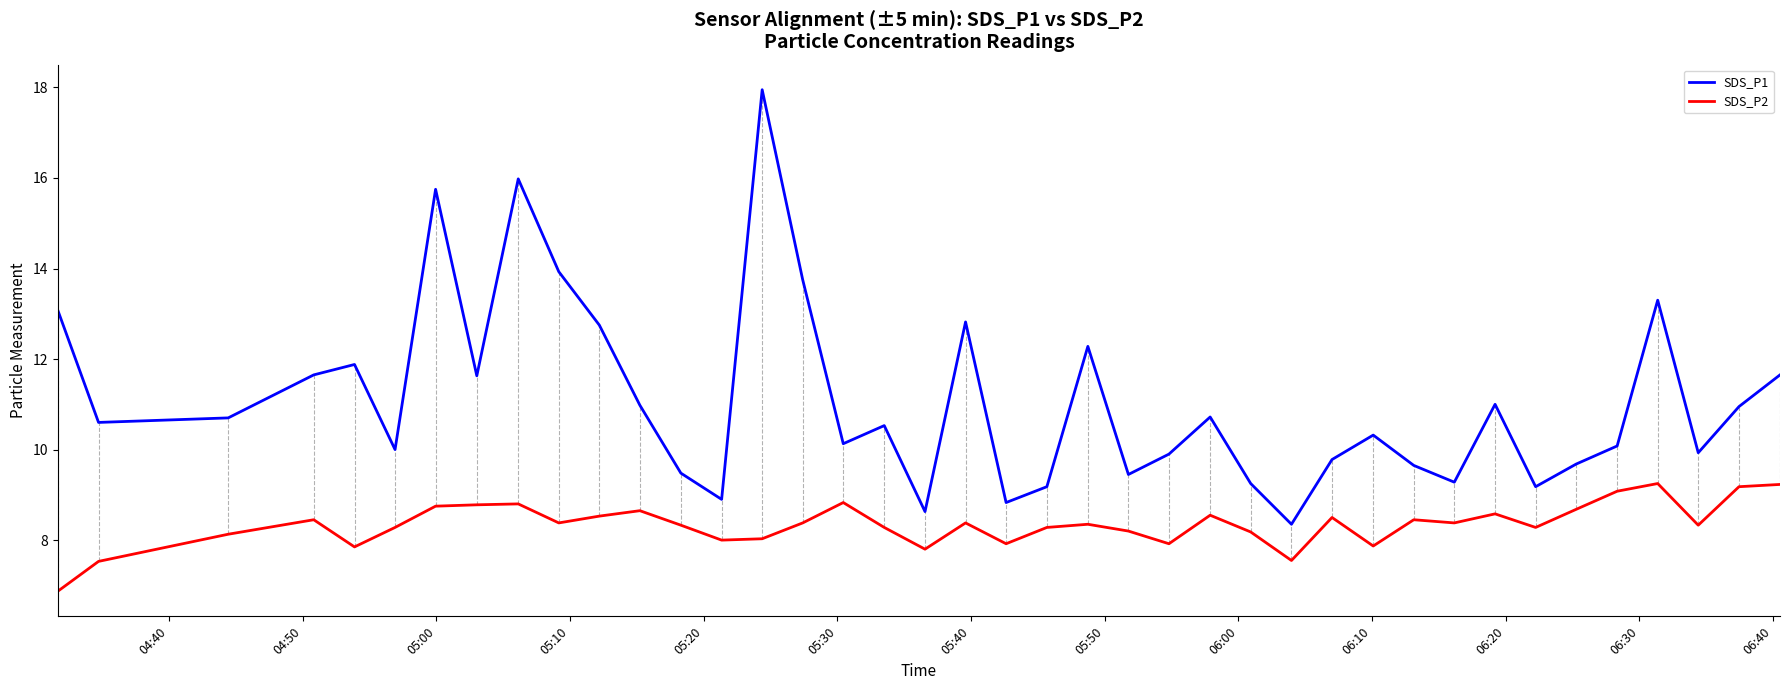

What is the minimum value for SDS_P2?

6.9